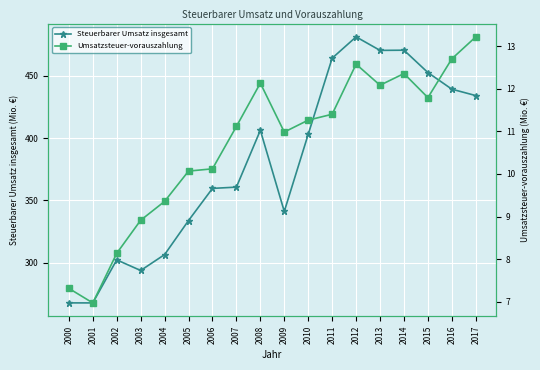

Which series has the largest total across all categories?

Steuerbarer Umsatz insgesamt